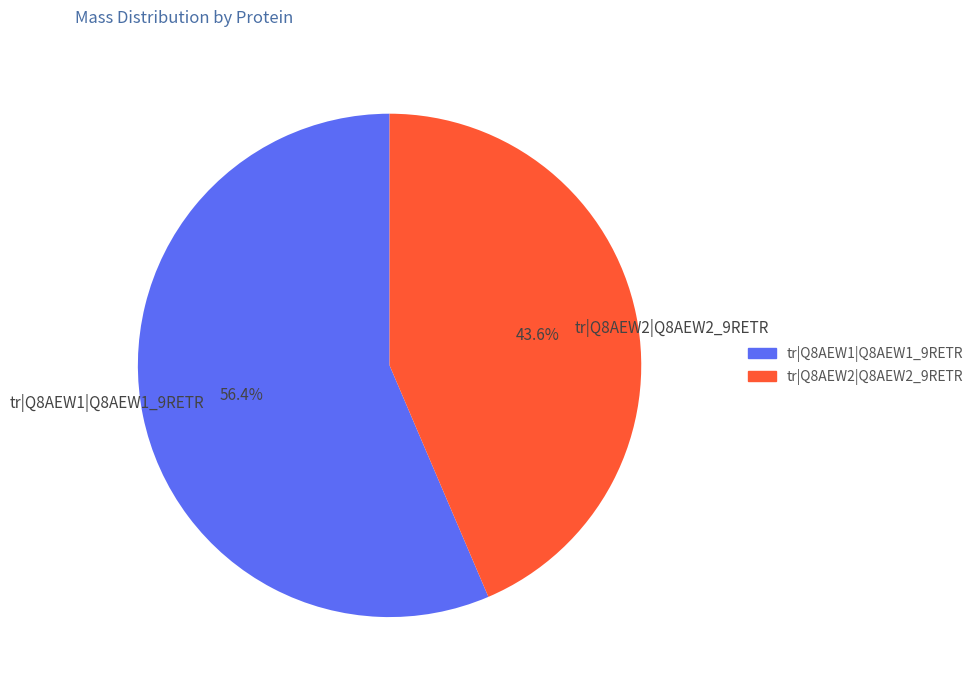

To the nearest percent, what portion does tr|Q8AEW2|Q8AEW2_9RETR represent?

44%